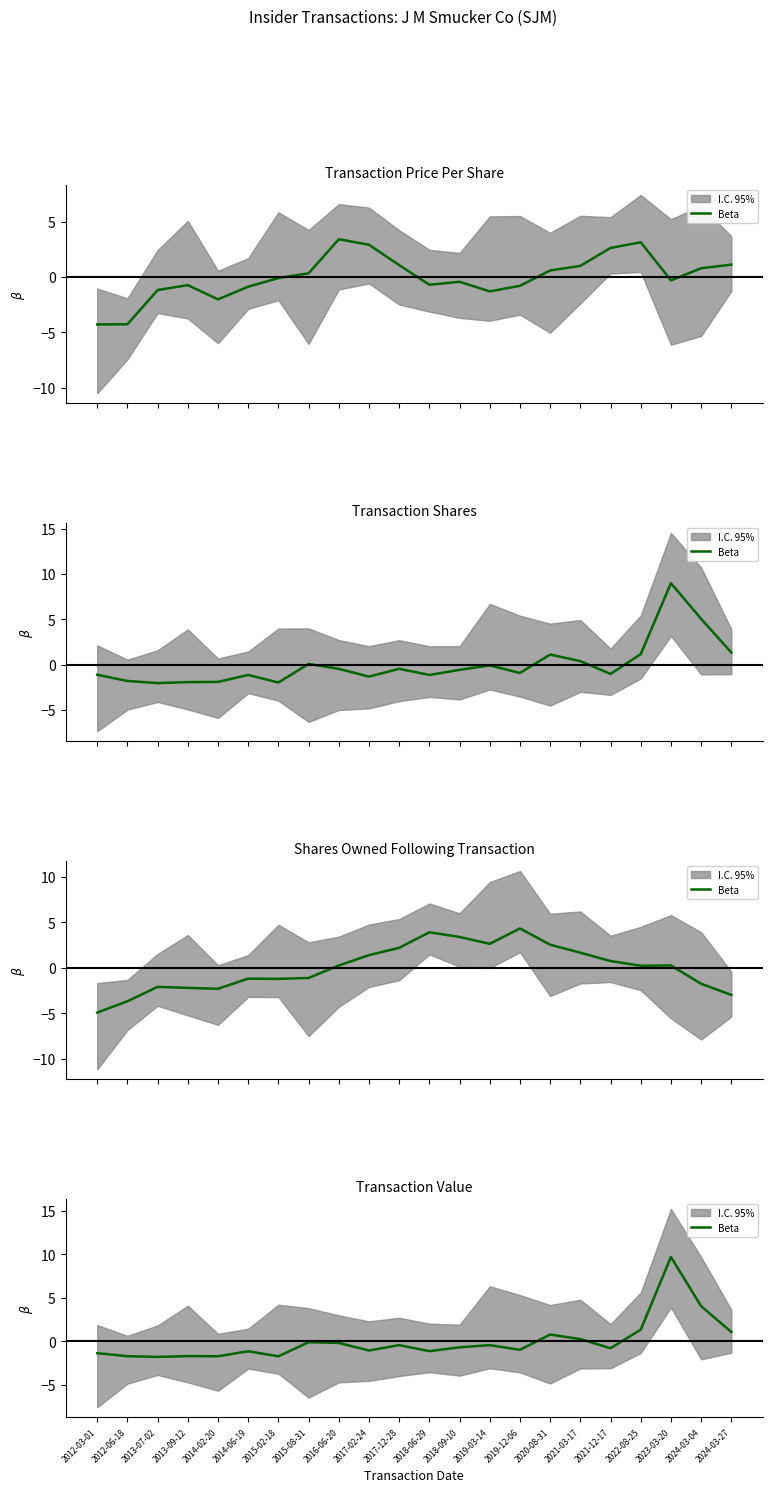

Between 2021-12-17 and 2019-12-06, which is larger?

2021-12-17